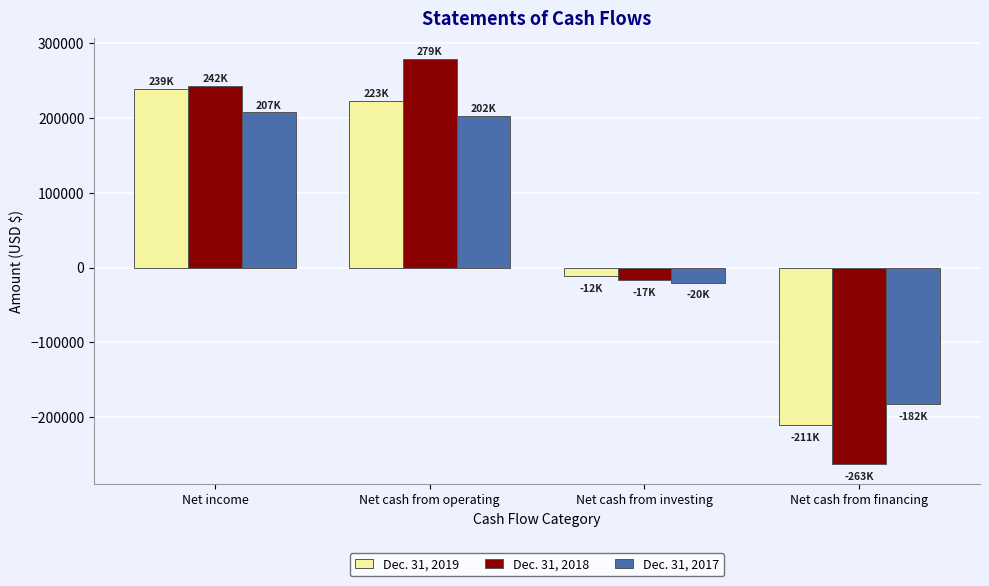

Where is Dec. 31, 2019 nearest to the value 13659?

Net cash from investing